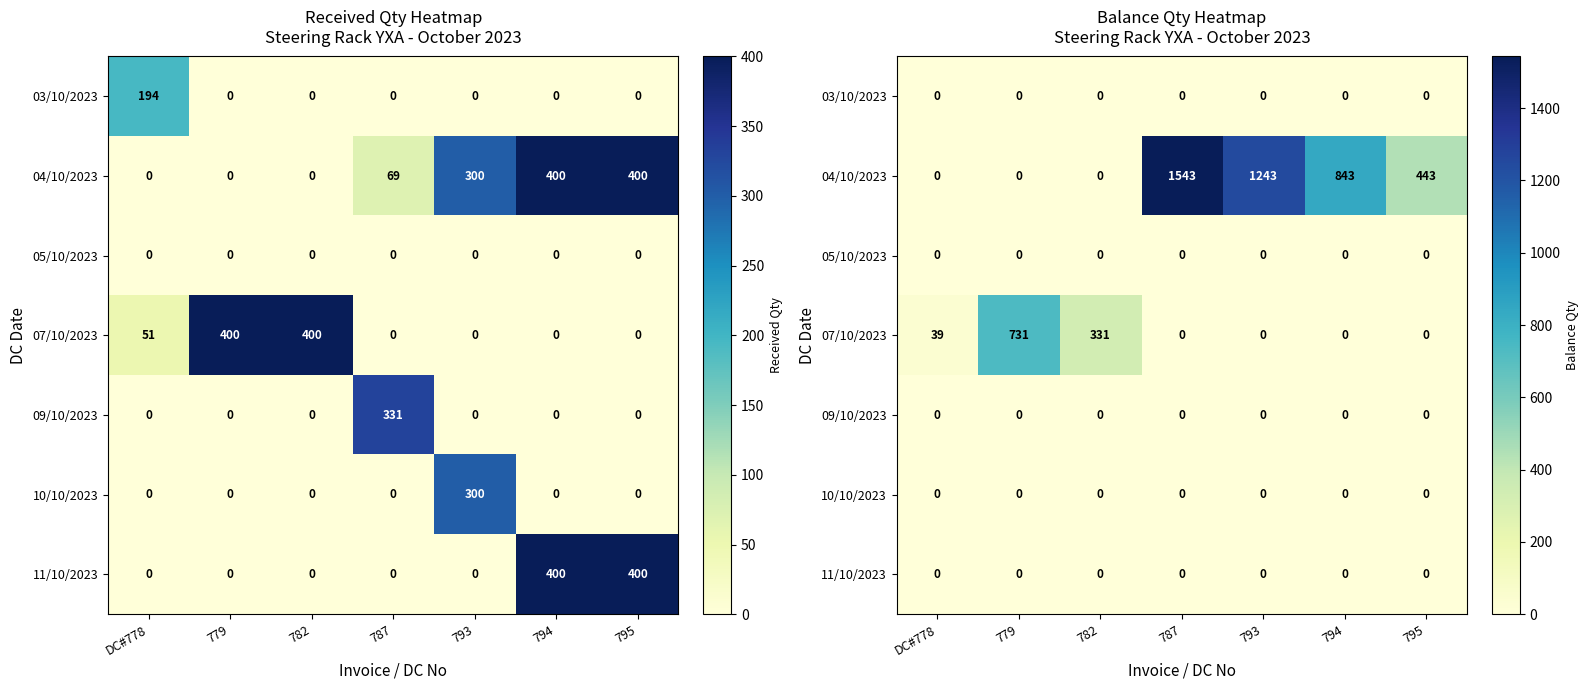

Rank the series at 795 from lowest to highest value.

03/10/2023, 05/10/2023, 07/10/2023, 09/10/2023, 10/10/2023, 11/10/2023, 04/10/2023